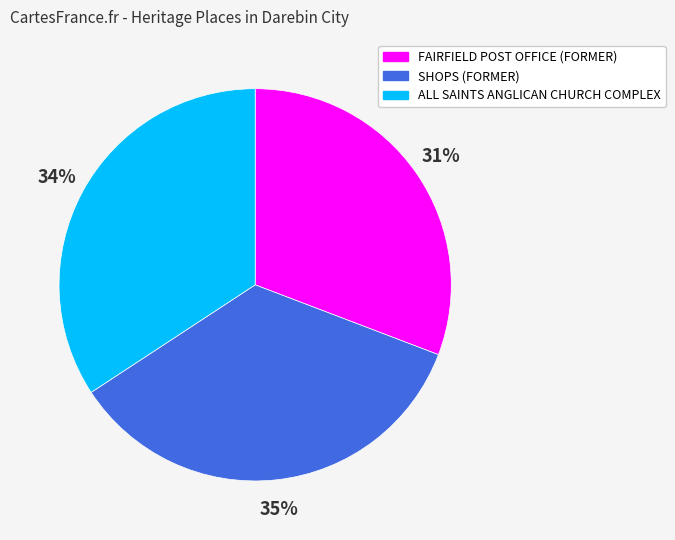

Is it true that FAIRFIELD POST OFFICE (FORMER) is 31% of the pie?

True